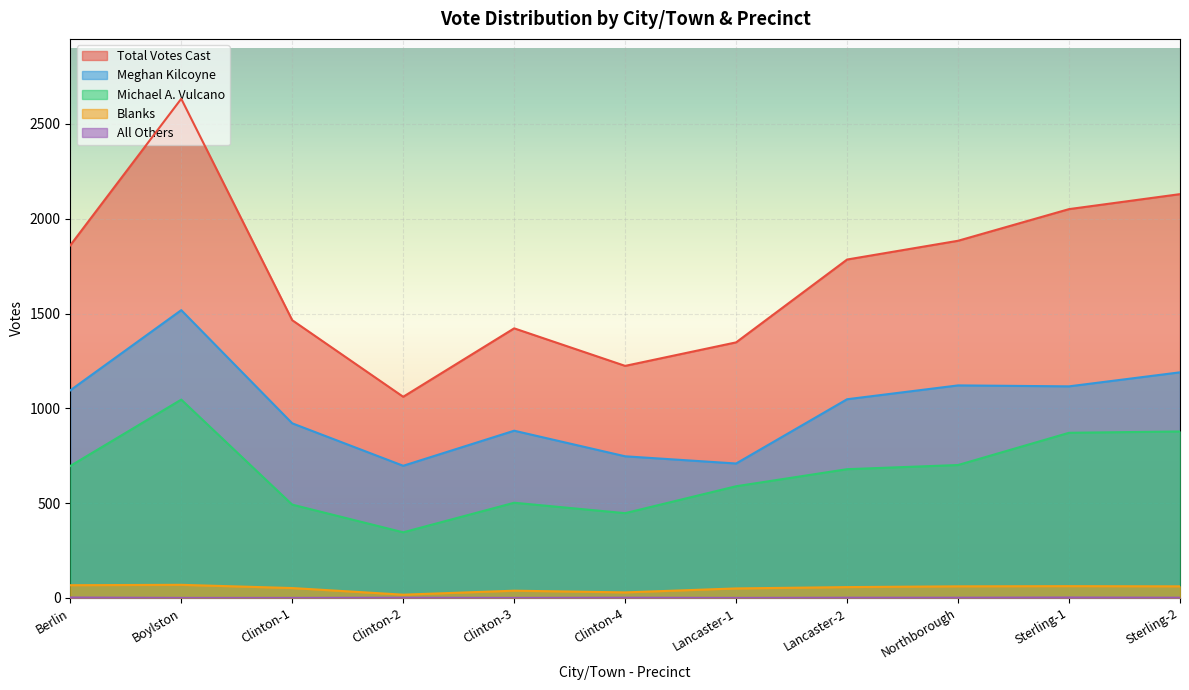

What is the greatest value displayed?

2633